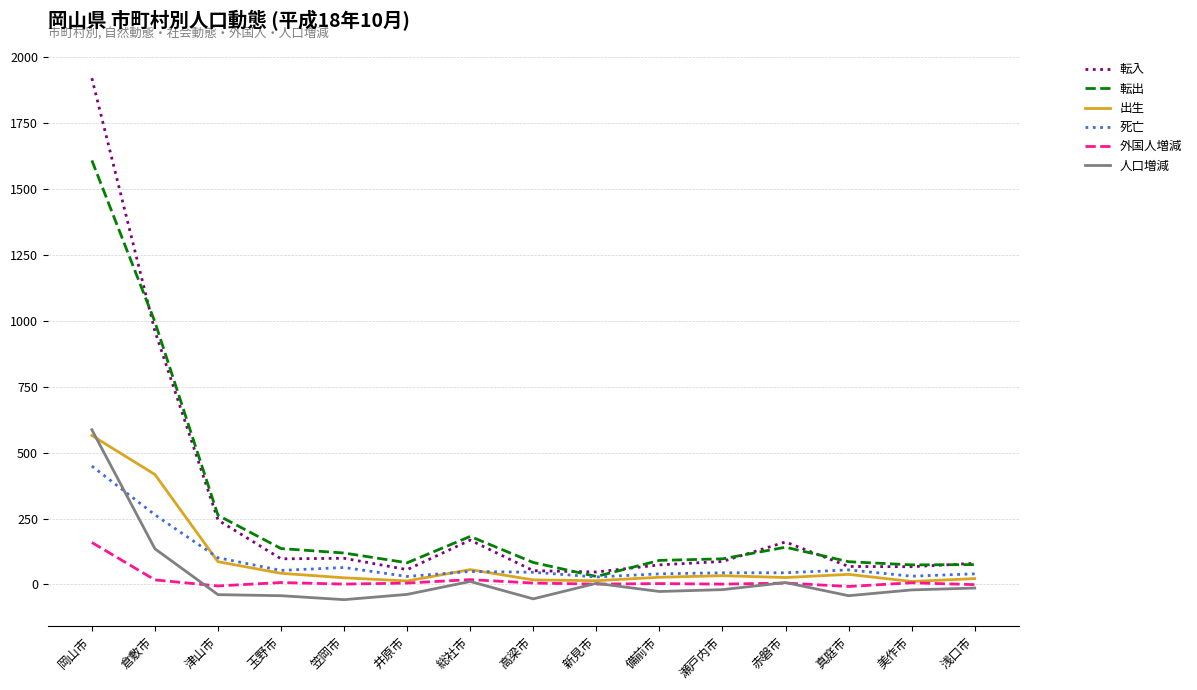

What is the maximum value shown in the chart?

1921